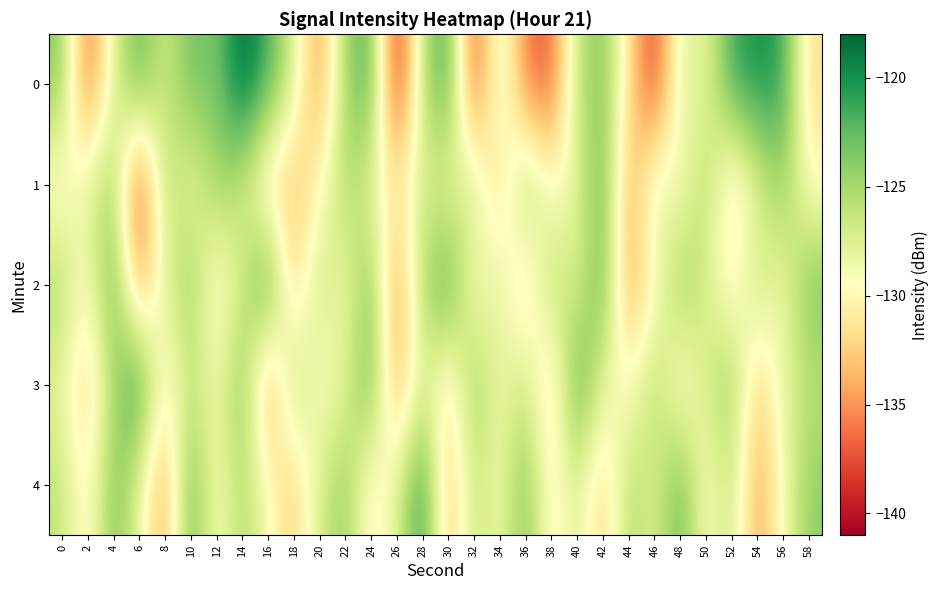

What is the maximum value shown in the chart?

-117.7